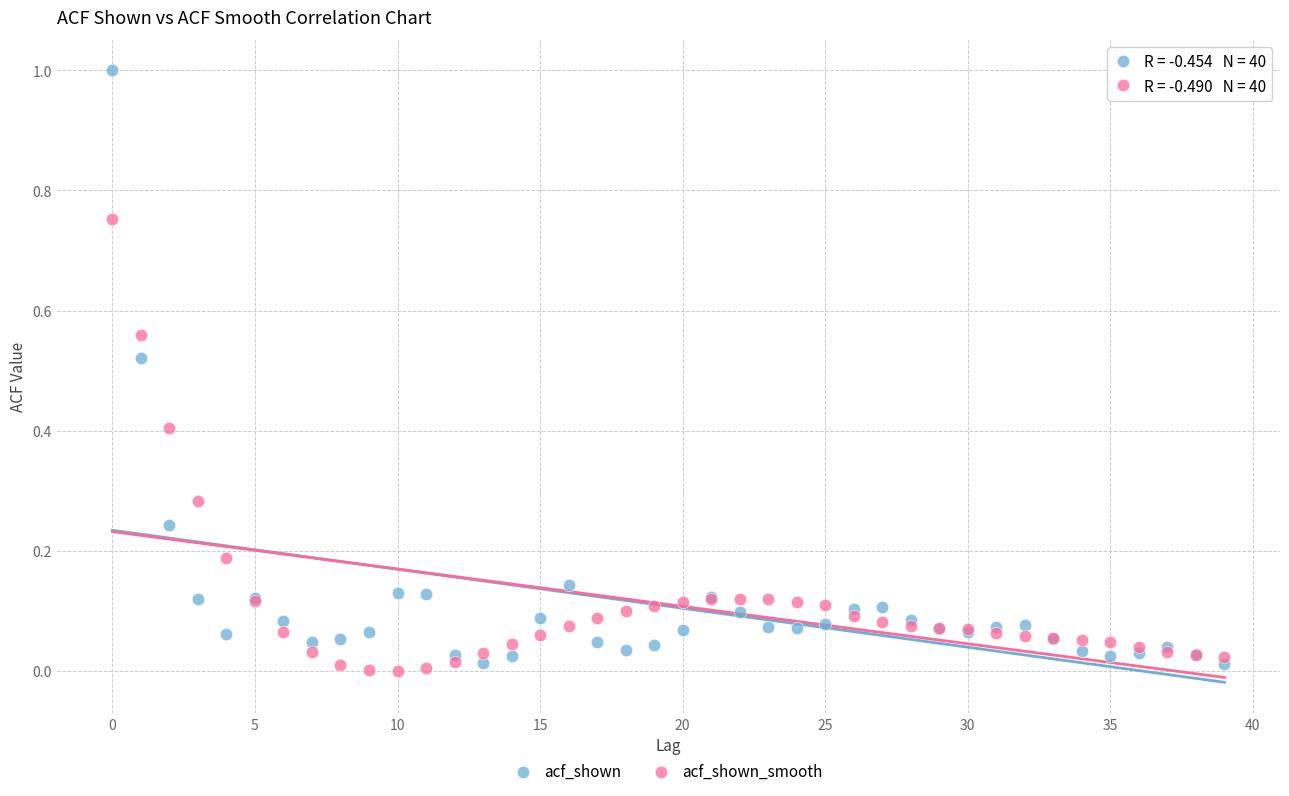

What are all the series names shown in the legend?

acf_shown, acf_shown_smooth